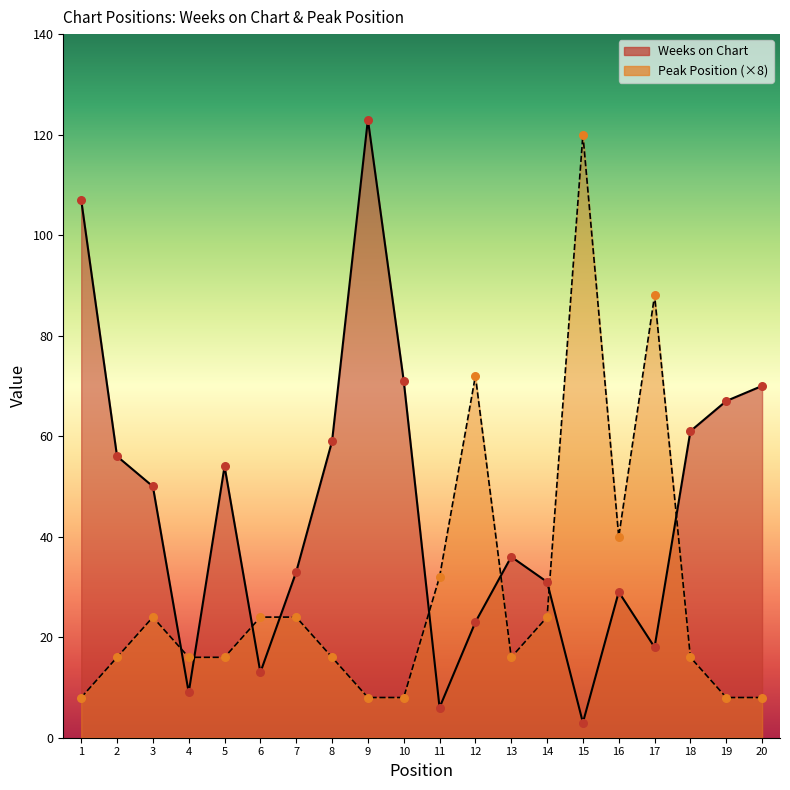

At which category is the sum across all series the highest?

9